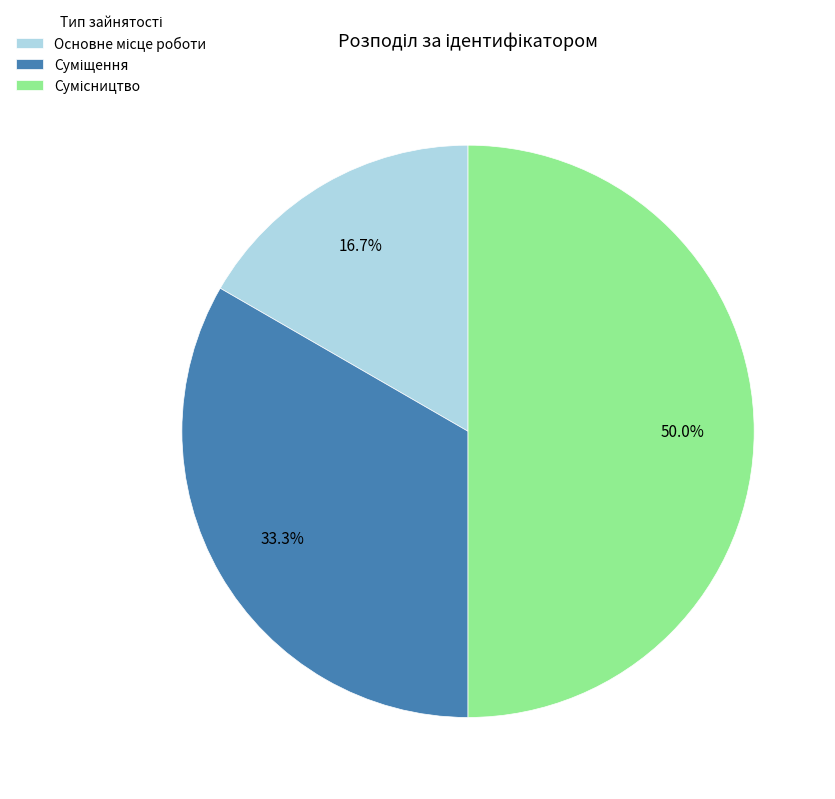

How many slices are in this pie chart?

3